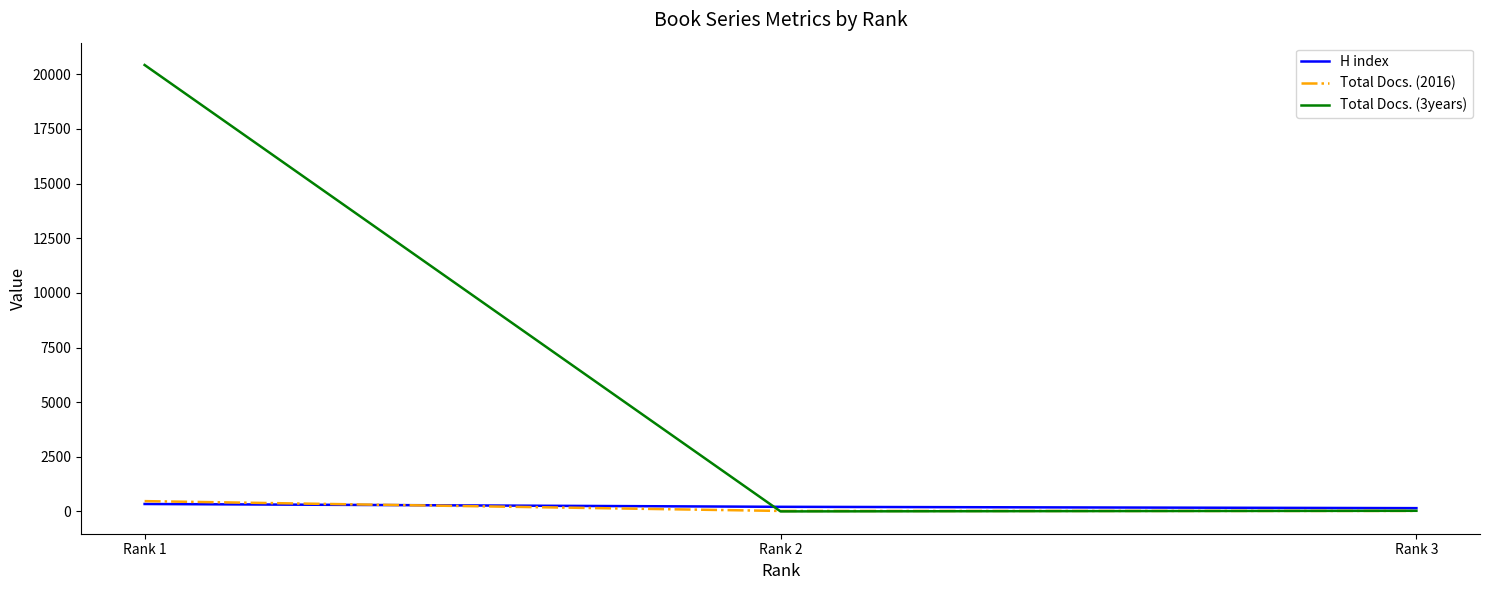

What is the difference between the maximum and minimum values in the Total Docs. (3years) series?

20428